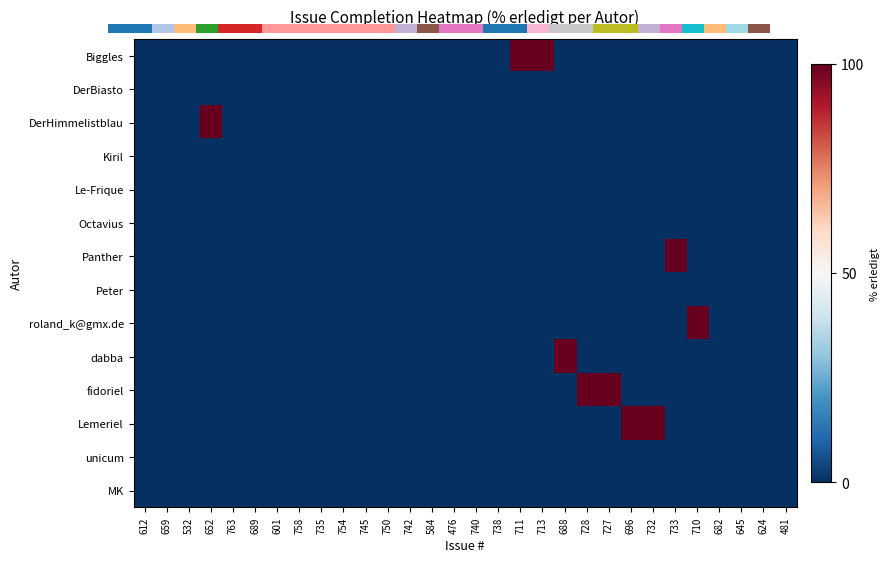

Is the value of MK at 750 greater than the value of Kiril at 476?

No